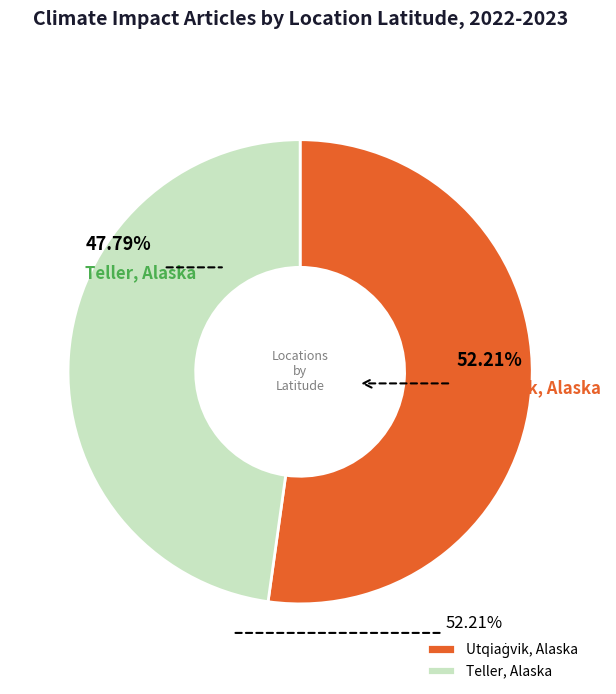

Does Teller, Alaska account for over 50% of the chart?

No